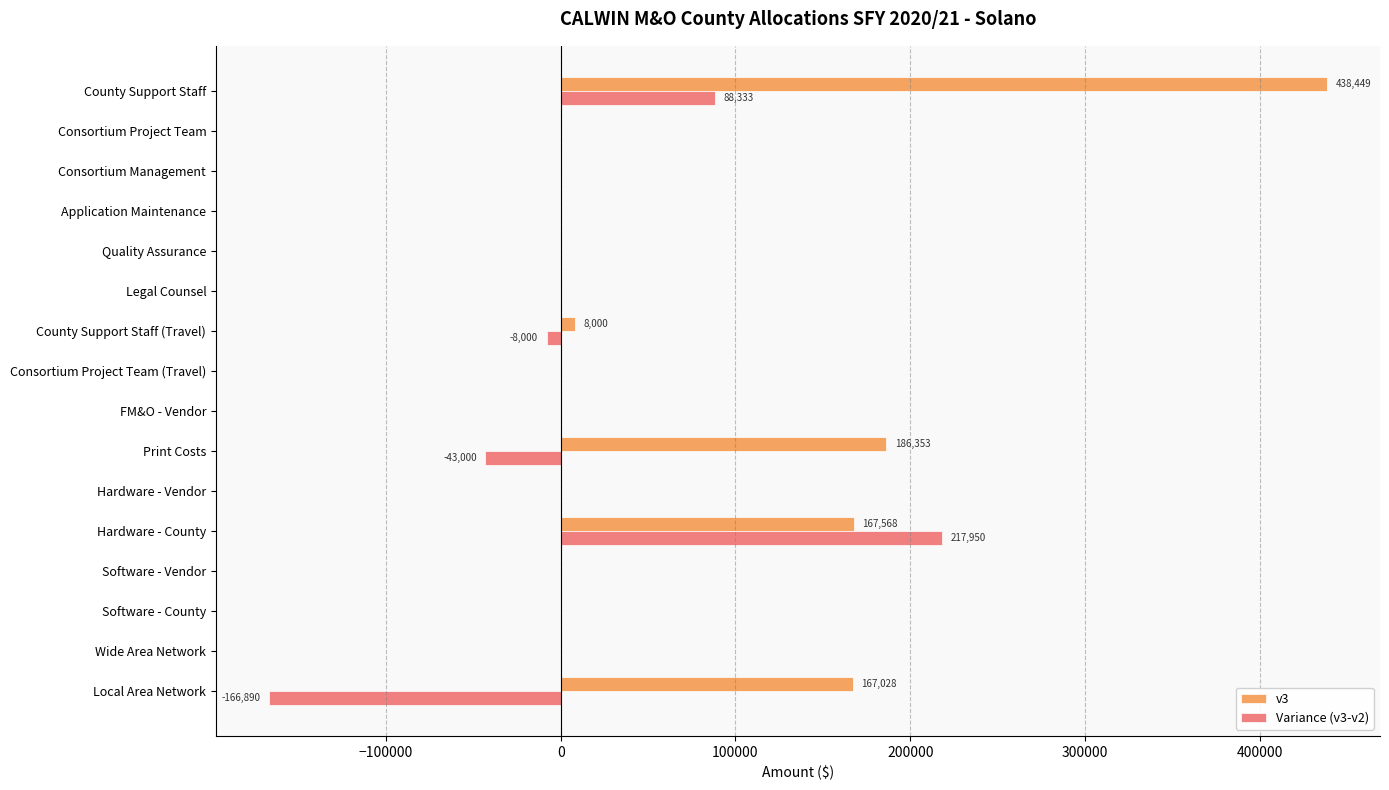

Which series has the largest total across all categories?

v3